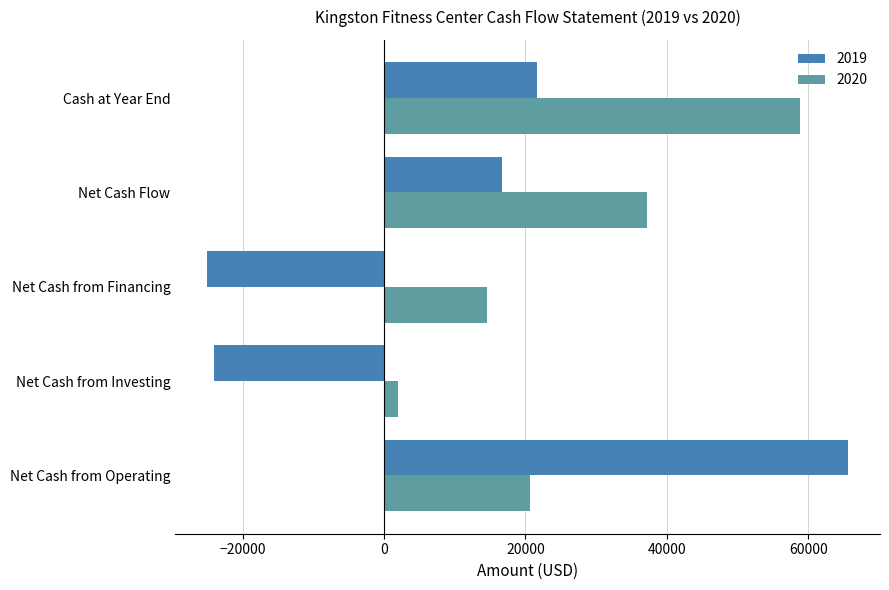

The value of 2019 at Cash at Year End is 21627. True or false?

True